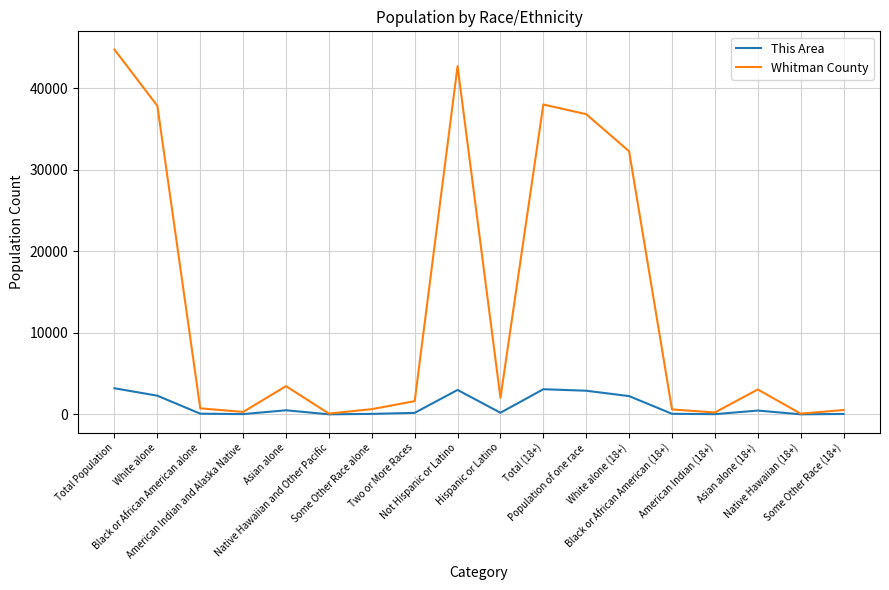

At how many categories does at least one series exceed 21687?

6